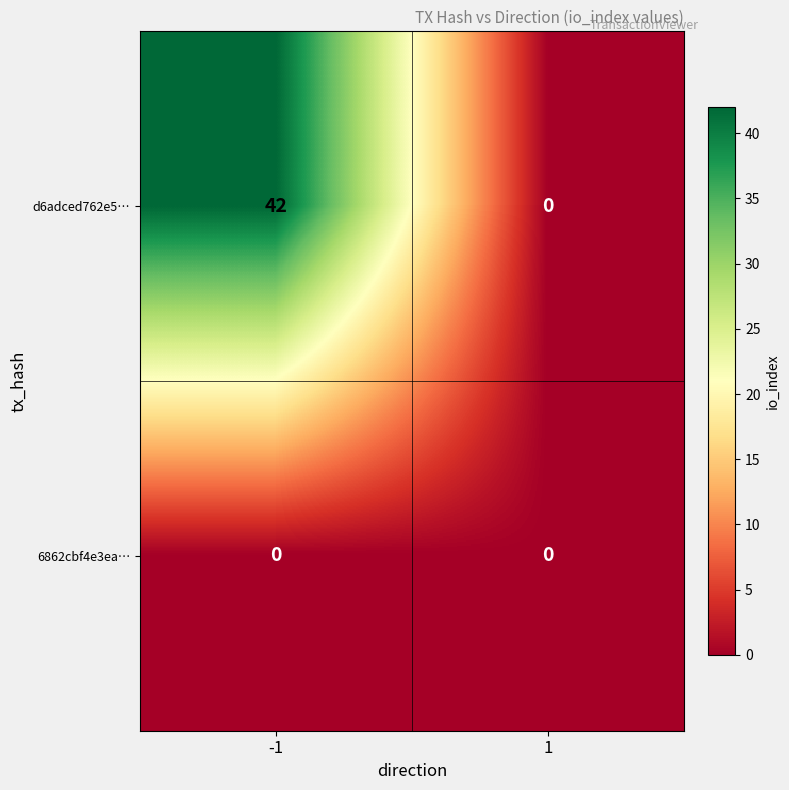

Rank the series by their maximum value, from highest to lowest.

d6adced762e5…, 6862cbf4e3ea…